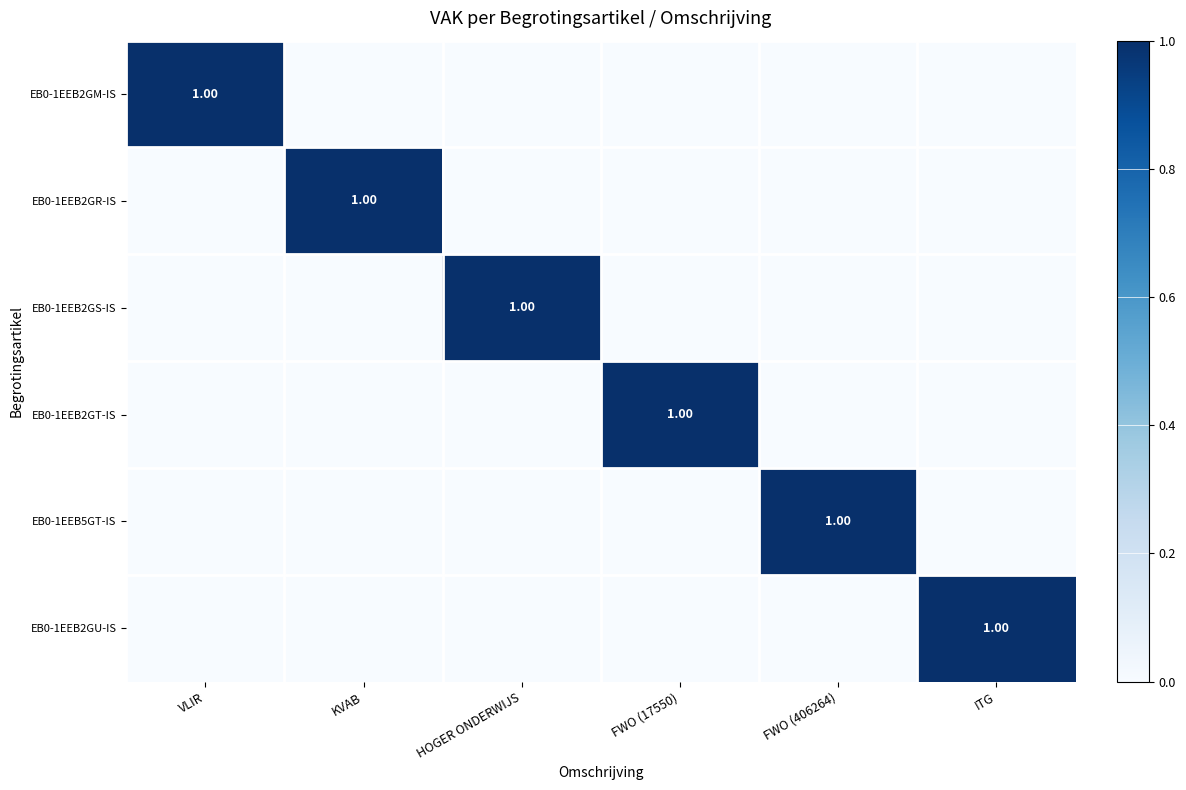

Which series has the largest total across all categories?

EB0-1EEB2GM-IS